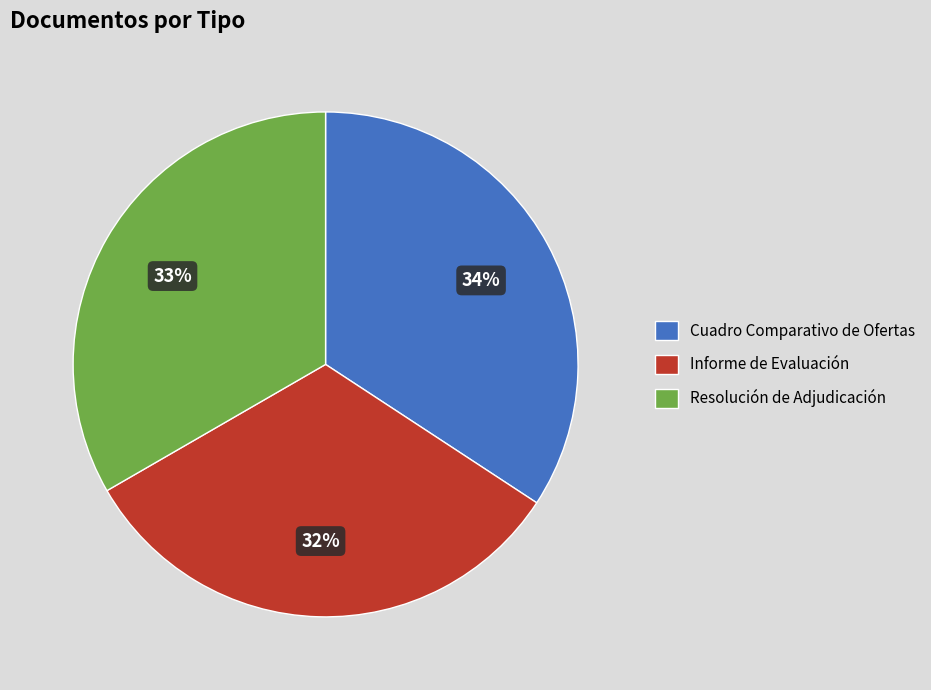

Which slice is the smallest?

Informe de Evaluación